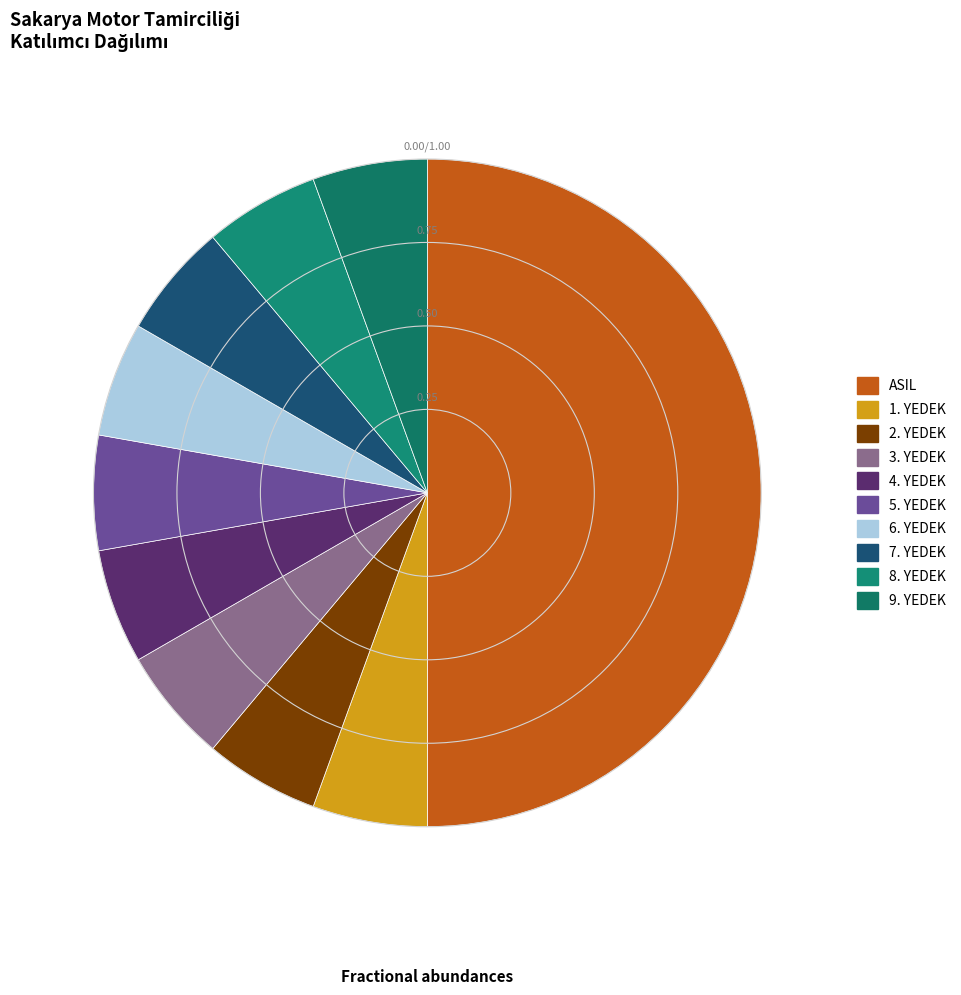

Is it true that 1. YEDEK is 20% of the pie?

False